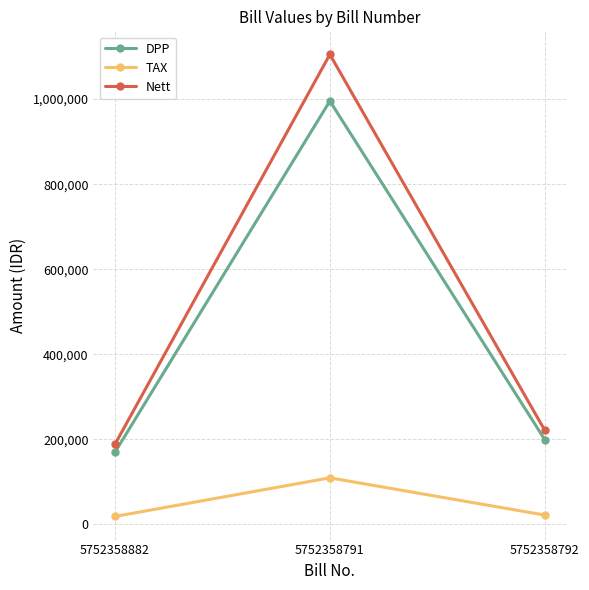

Which series has the widest spread of values?

Nett